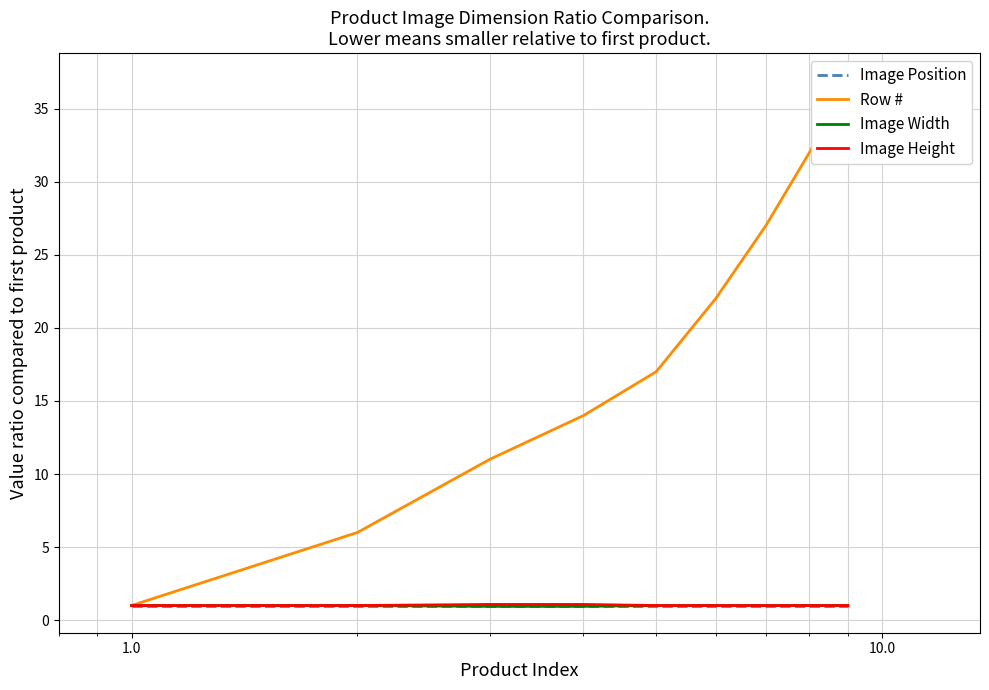

The Image Height series shows 0.6 at 6. True or false?

False